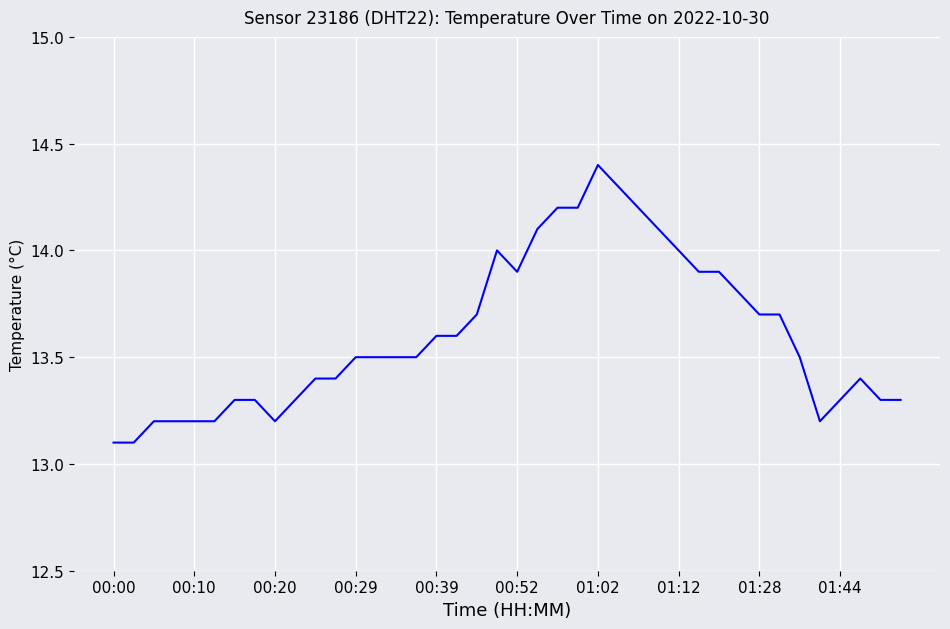

What is the difference between the maximum and minimum values?

1.3